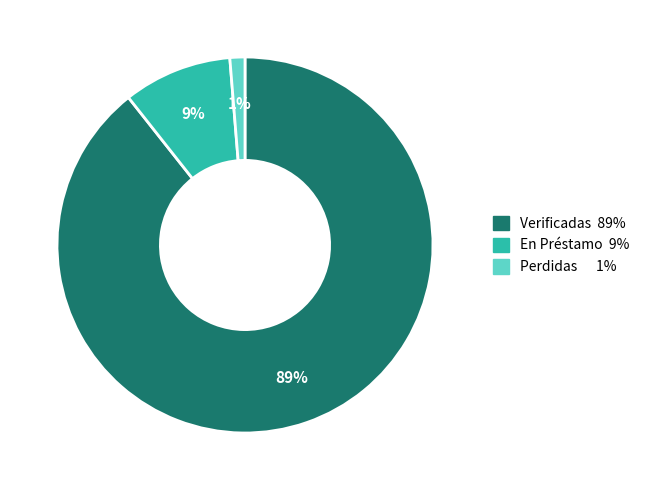

To the nearest percent, what is the average slice percentage?

33%